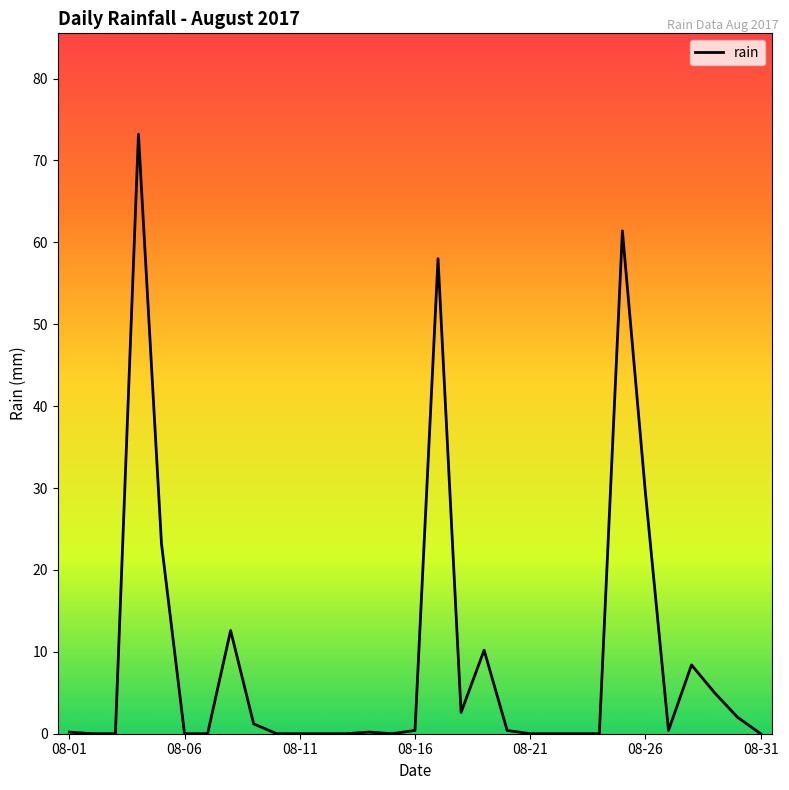

What is the greatest value displayed?

73.2